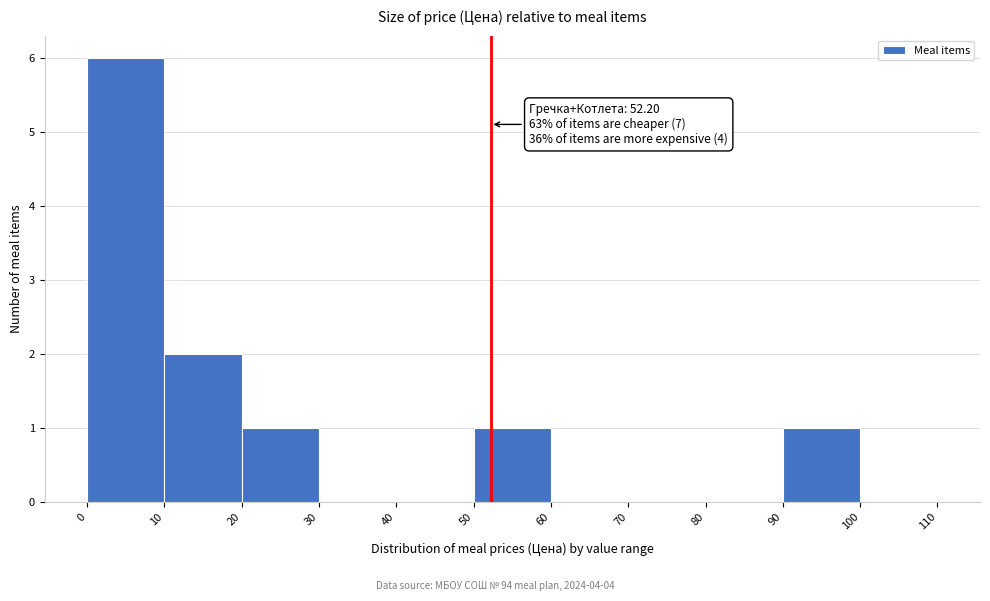

Over which range of the x-axis is the bar tallest?

0 to 10